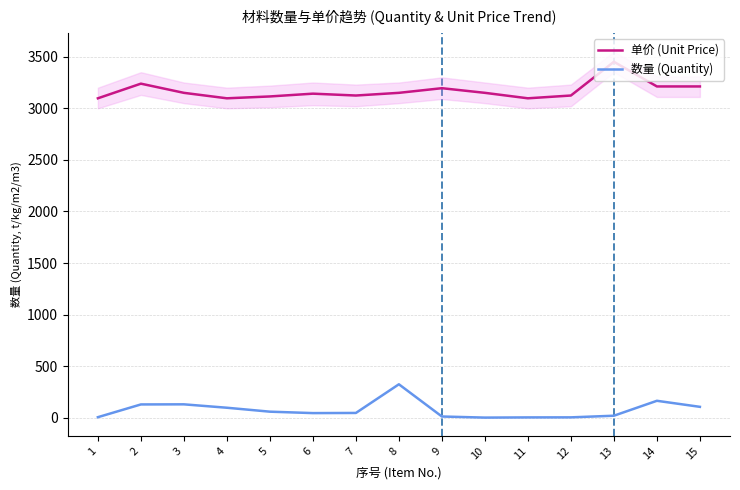

Reading right to left, what are all the values shown in this chart?

单价 (Unit Price): 15=3212.0	14=3212.0	13=3451.0	12=3124.0	11=3097.0	10=3150.0	9=3195.0	8=3150.0	7=3124.0	6=3142.0	5=3115.0	4=3097.0	3=3150.0	2=3239.0	1=3097.0
数量 (Quantity): 15=105.5	14=164.2	13=19.4	12=3.6	11=3.1	10=1.2	9=11.8	8=324.2	7=46.2	6=44.9	5=58.6	4=96.8	3=129.8	2=128.8	1=5.2